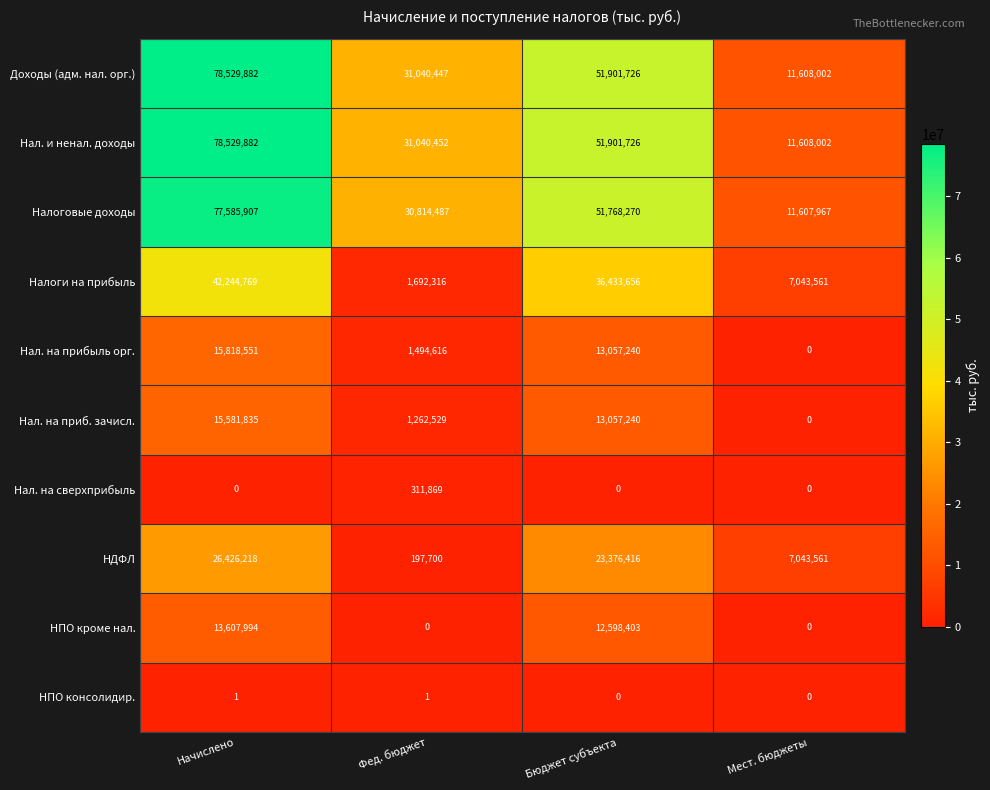

The Нал. на приб. зачисл. series shows 8977581 at Бюджет субъекта. True or false?

False